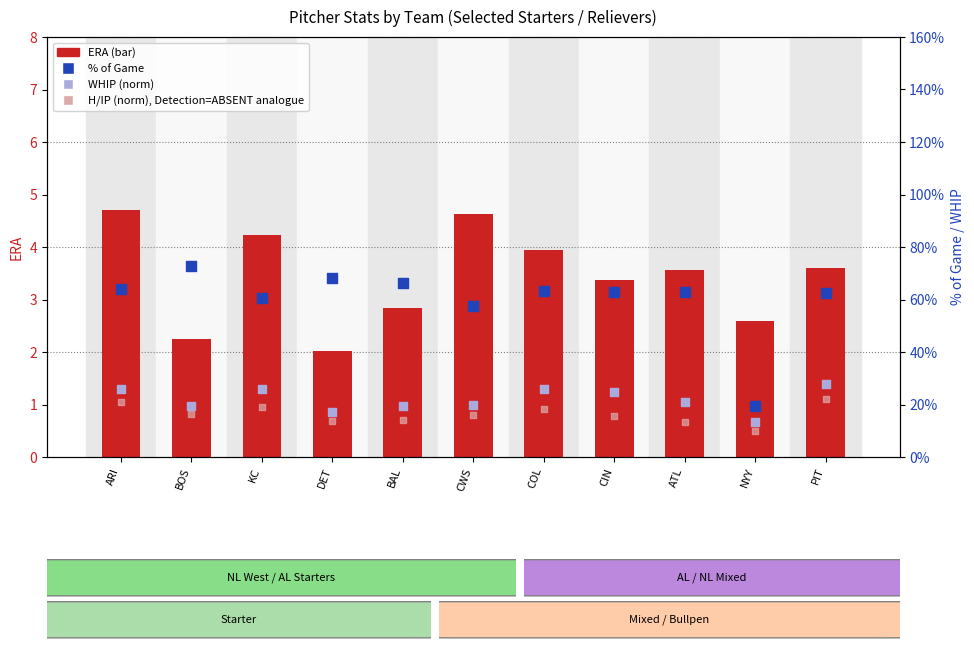

Which series has the largest Y range (max minus min)?

ERA